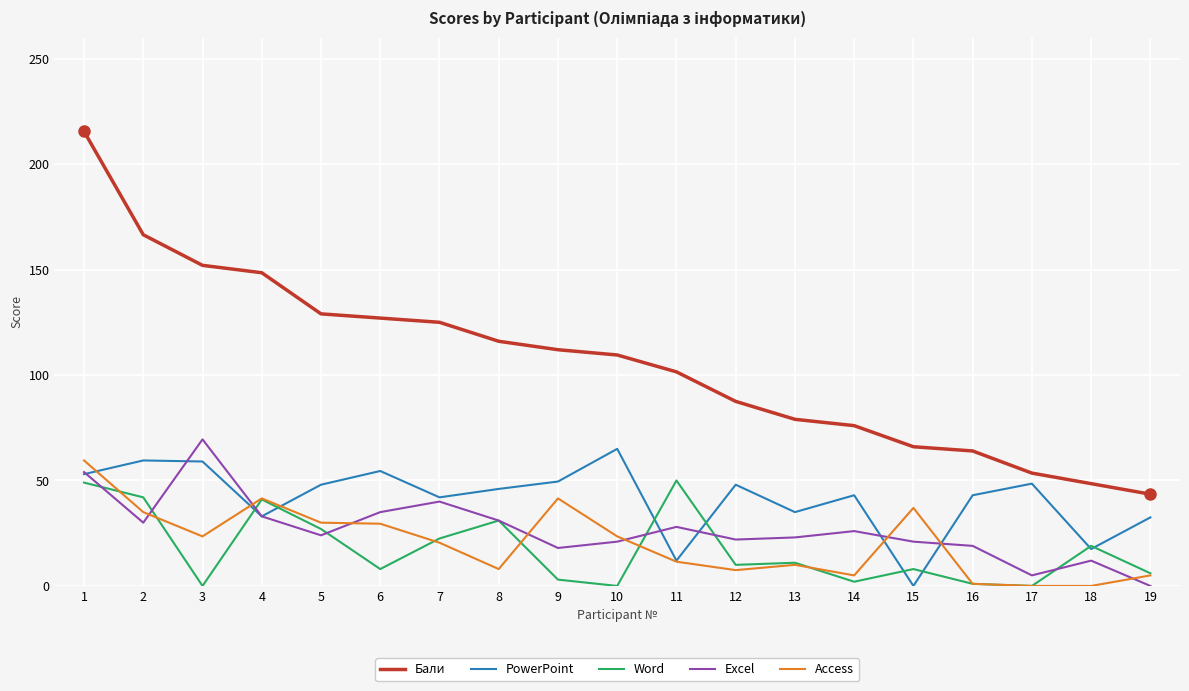

True or false: Бали and Excel cross at least once.

False